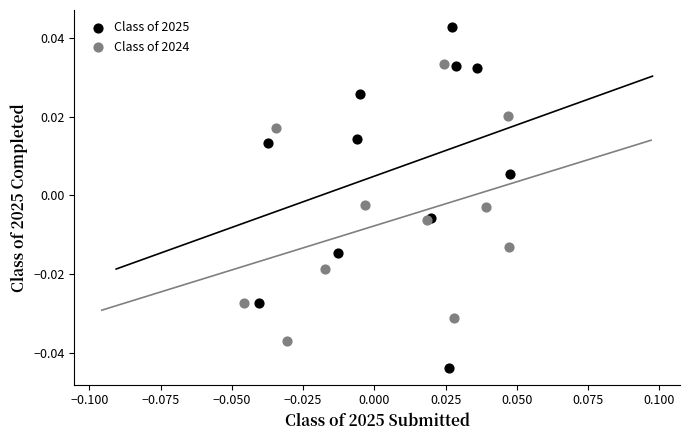

What are all the series names shown in the legend?

Class of 2025, Class of 2024